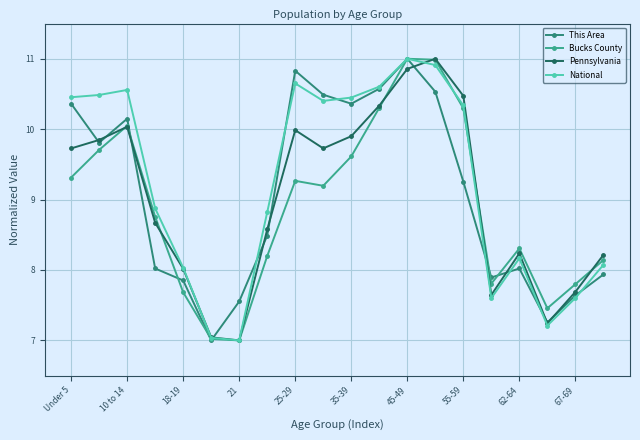

Which series has the widest spread of values?

This Area